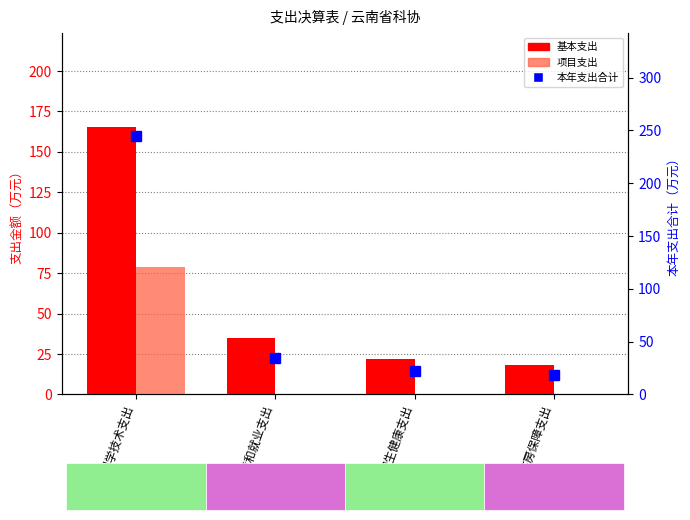

Between 社会保障和就业支出 and 科学技术支出, which is larger?

科学技术支出